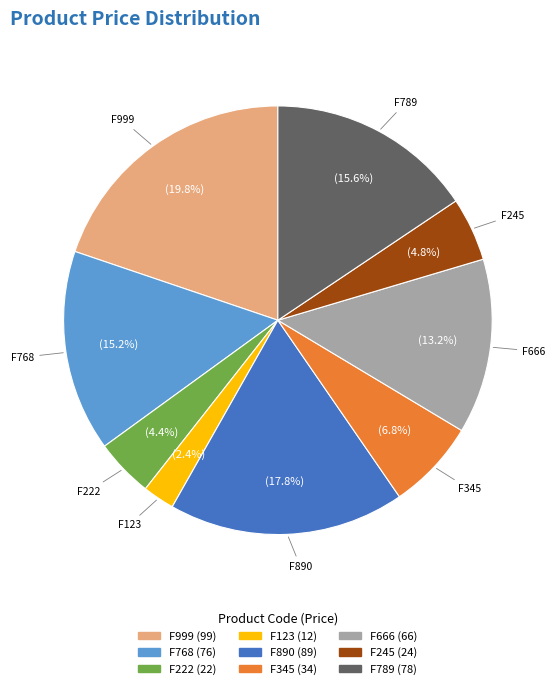

Which has a higher value, F345 or F222?

F345